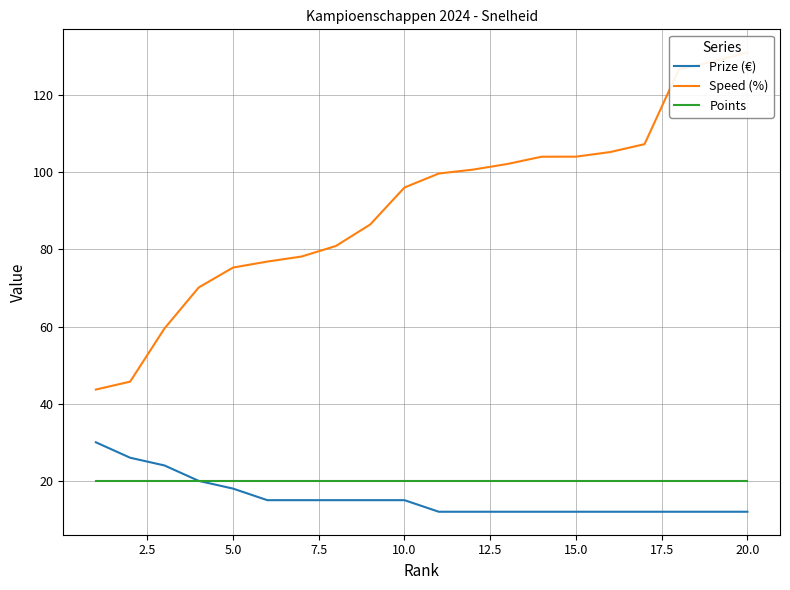

Does the chart have visible grid lines?

Yes